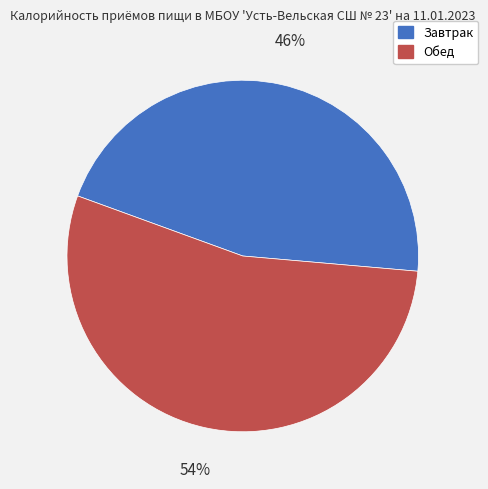

Which slice represents more than half of the pie?

Обед